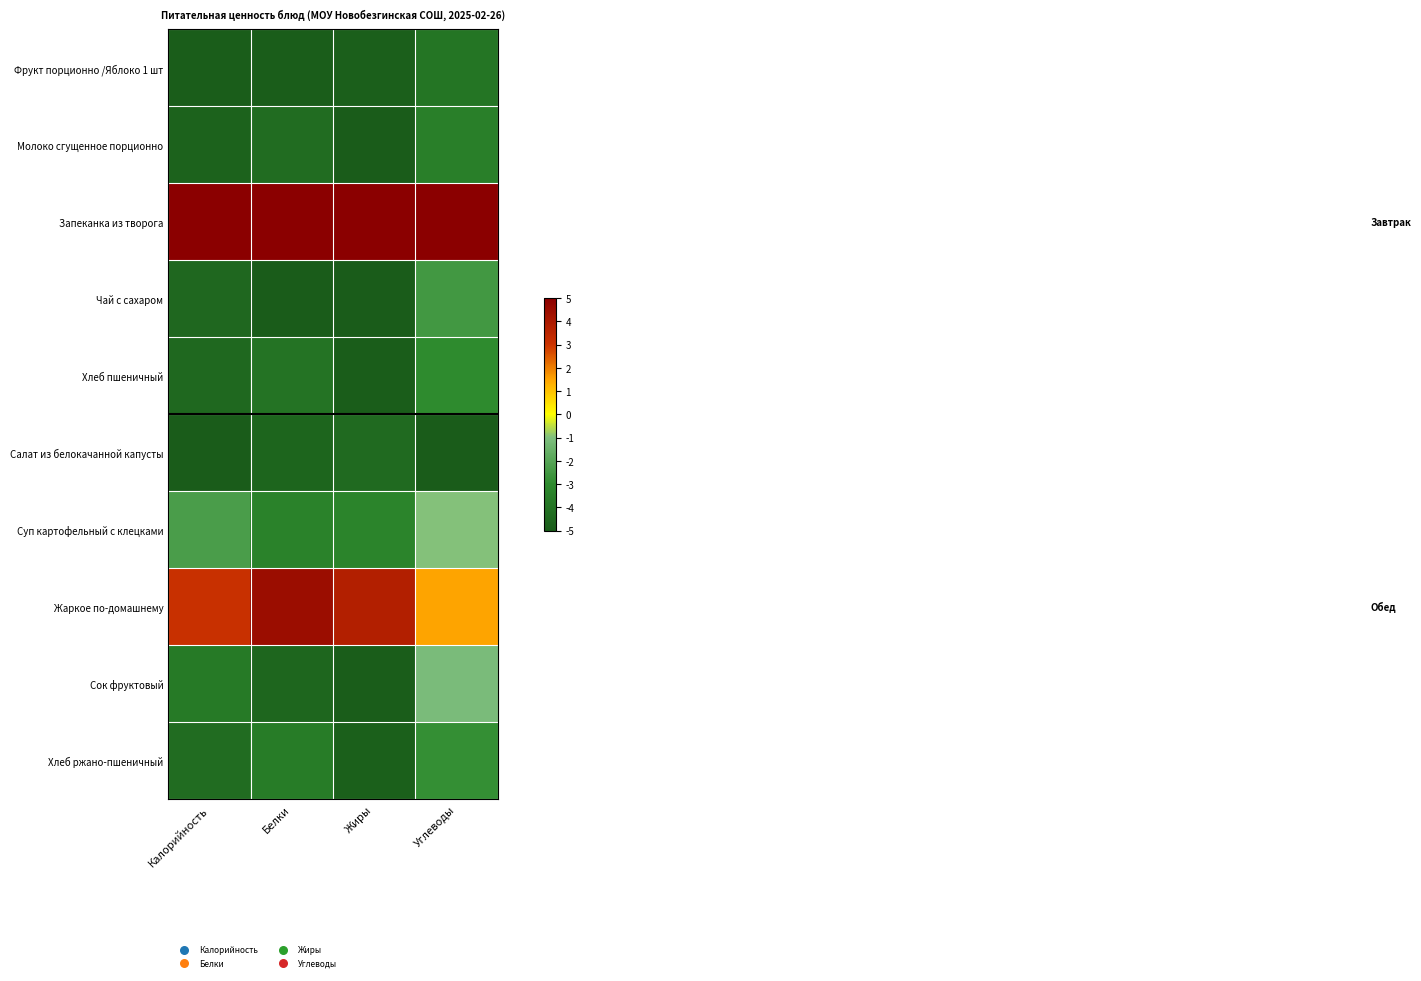

Which category has the lowest value across all series?

Жиры